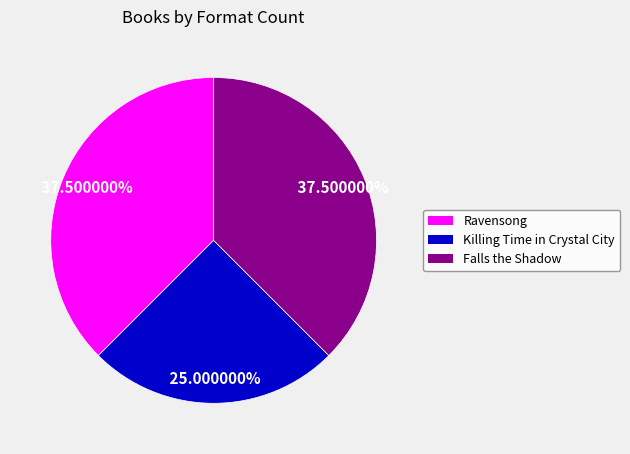

Is there any slice that represents more than half of the pie?

No